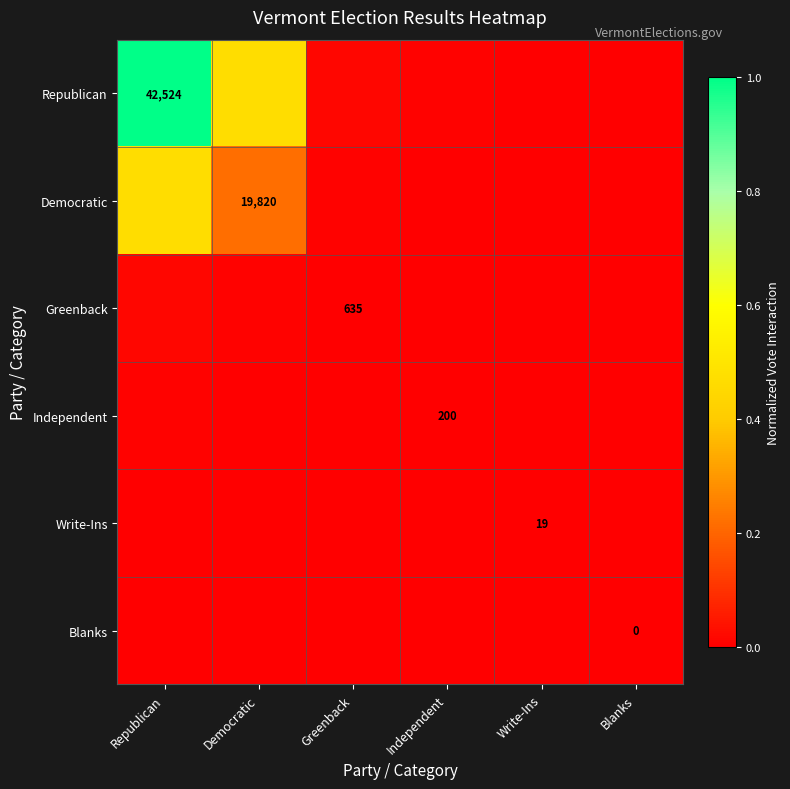

Between Democratic and Blanks, which series saw the biggest shift?

Republican